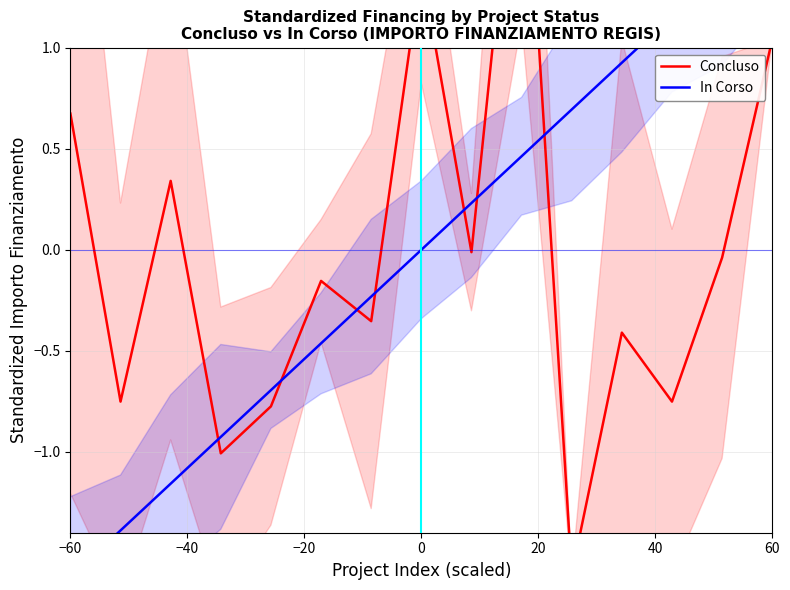

The Concluso series shows -0.5 at 12. True or false?

False